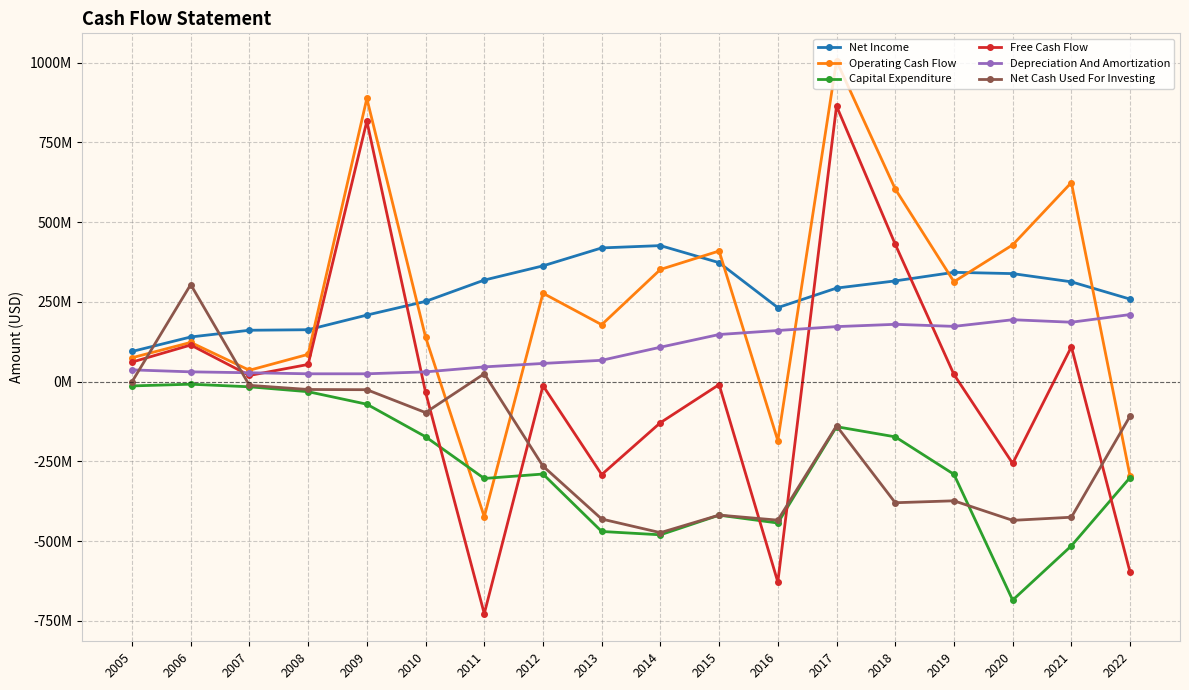

What are all the series names shown in the legend?

Net Income, Operating Cash Flow, Capital Expenditure, Free Cash Flow, Depreciation And Amortization, Net Cash Used For Investing